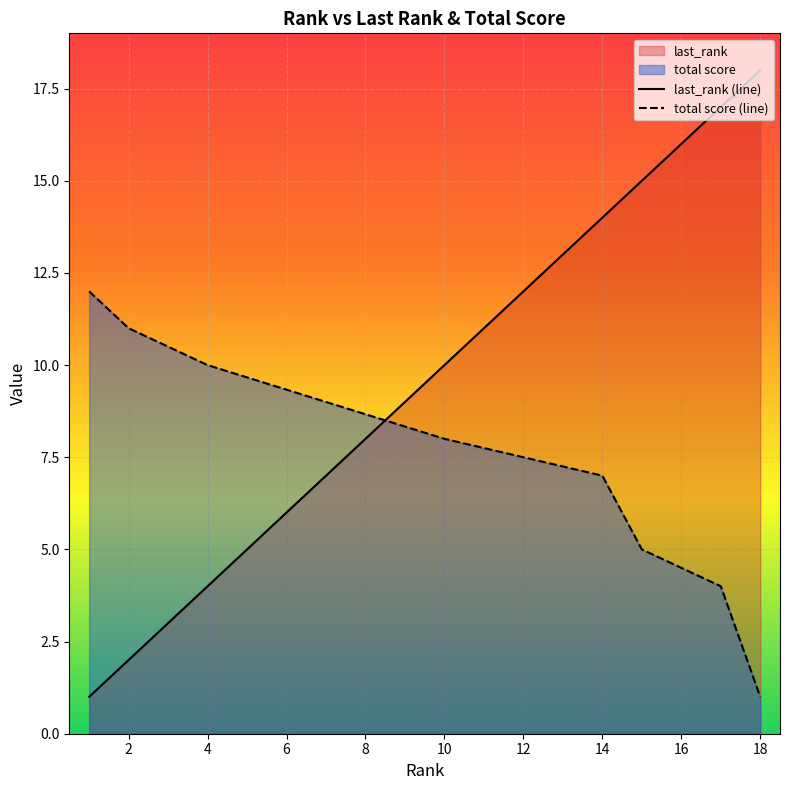

List the series in order of their overall mean, lowest first.

total score (line), last_rank (line)